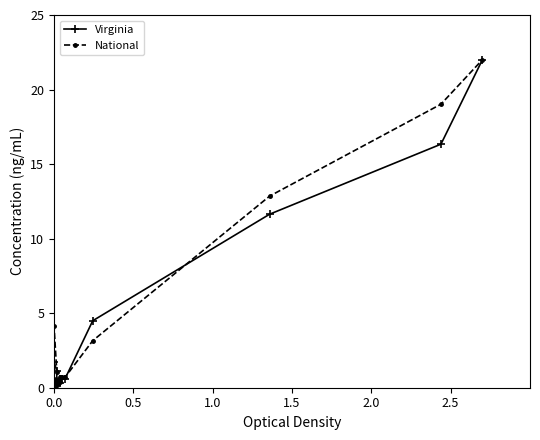

Reading left to right, list all the values displayed in this chart.

Virginia: 0.0	0.3	0.0	0.5	1.7	1.1	0.2	0.6	0.3	0.6	0.6	4.5	11.6	16.3	22.0
National: 0.0	0.4	0.0	0.6	4.1	1.1	0.2	0.7	0.4	0.7	0.7	3.2	12.9	19.0	22.0